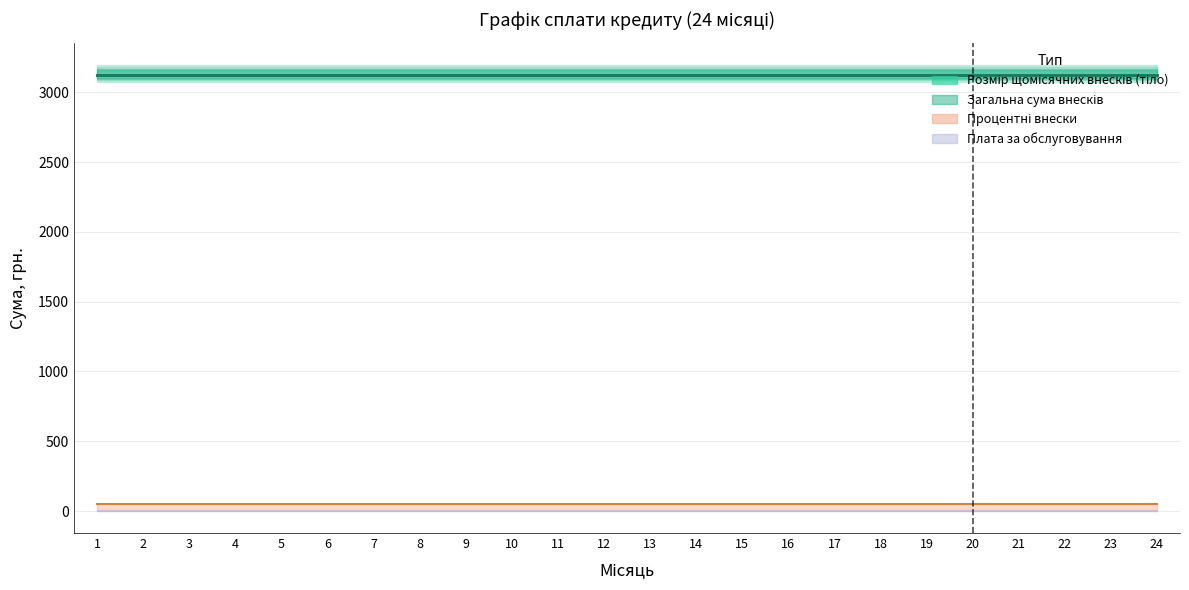

At how many categories does at least one series exceed 1643?

24